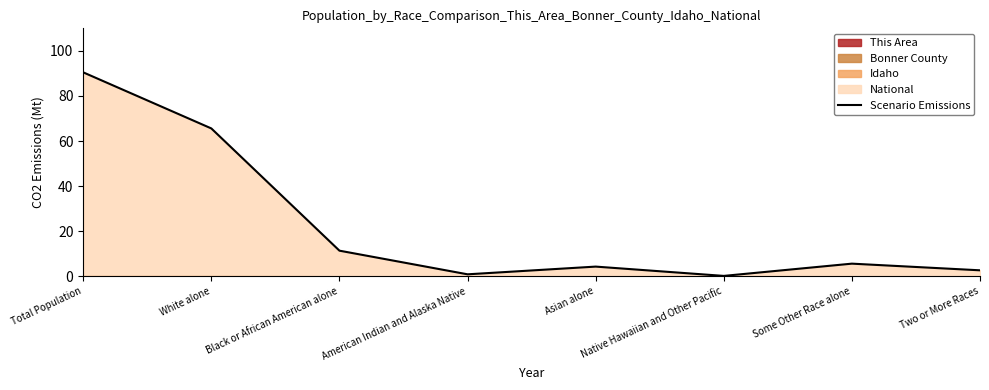

Between Two or More Races and White alone, which is larger?

White alone